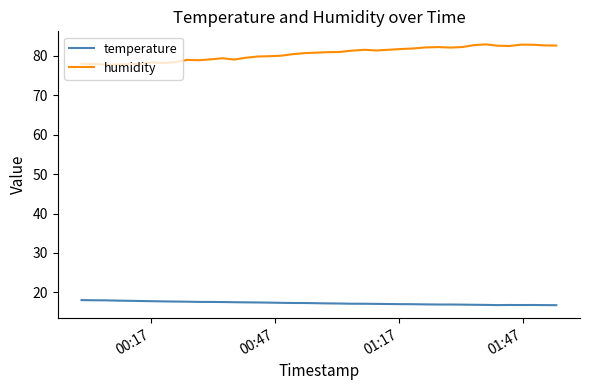

What is the difference between the maximum and minimum values in the temperature series?

1.3